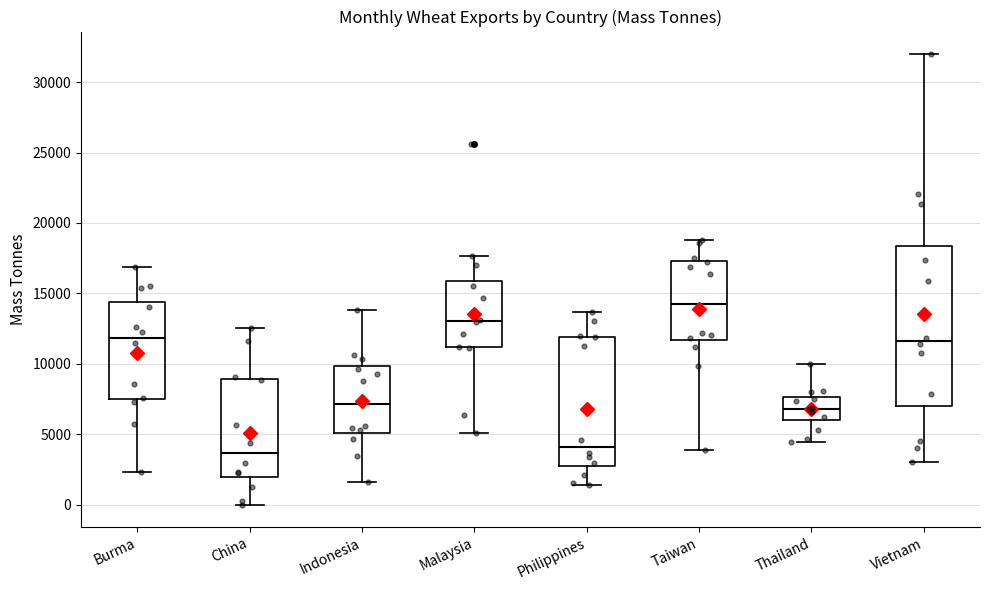

Reading left to right, read every box against the y-axis: the position of its median line, the range the box covers, and the ends of its whiskers. The values are not printed on the chart, so give them approximately, as read against the axis.

Burma: median 12000, box 7500 to 14500, whiskers 2500 to 17000
China: median 3500, box 2000 to 9000, whiskers 0 to 12500
Indonesia: median 7000, box 5000 to 10000, whiskers 1500 to 14000
Malaysia: median 13000, box 11000 to 16000, whiskers 5000 to 17500
Philippines: median 4000, box 2500 to 12000, whiskers 1500 to 13500
Taiwan: median 14500, box 11500 to 17500, whiskers 4000 to 19000
Thailand: median 7000, box 6000 to 7500, whiskers 4500 to 10000
Vietnam: median 11500, box 7000 to 18500, whiskers 3000 to 32000